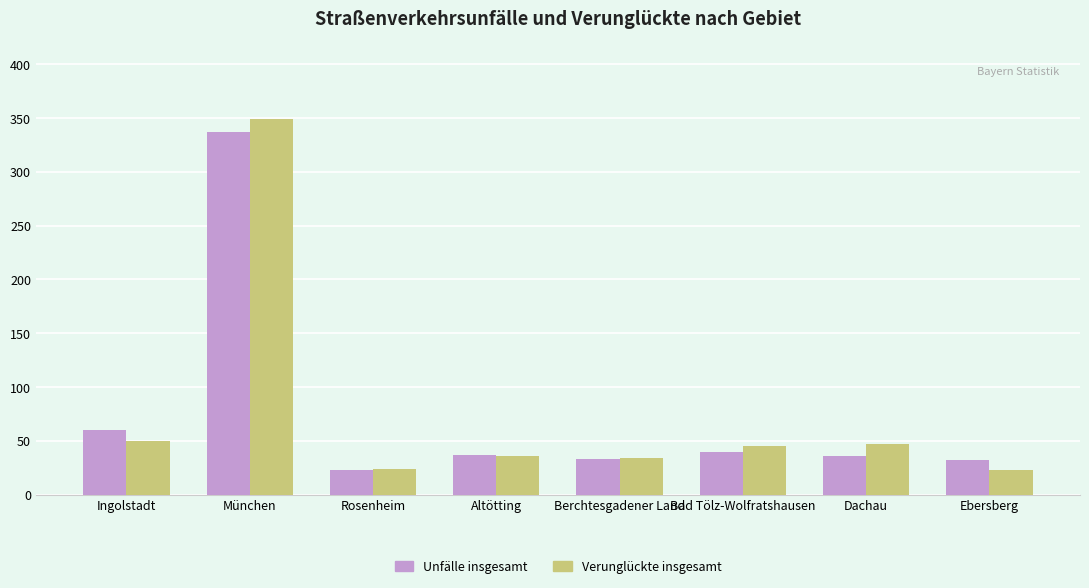

Rank the series by their maximum value, from lowest to highest.

Unfälle insgesamt, Verunglückte insgesamt